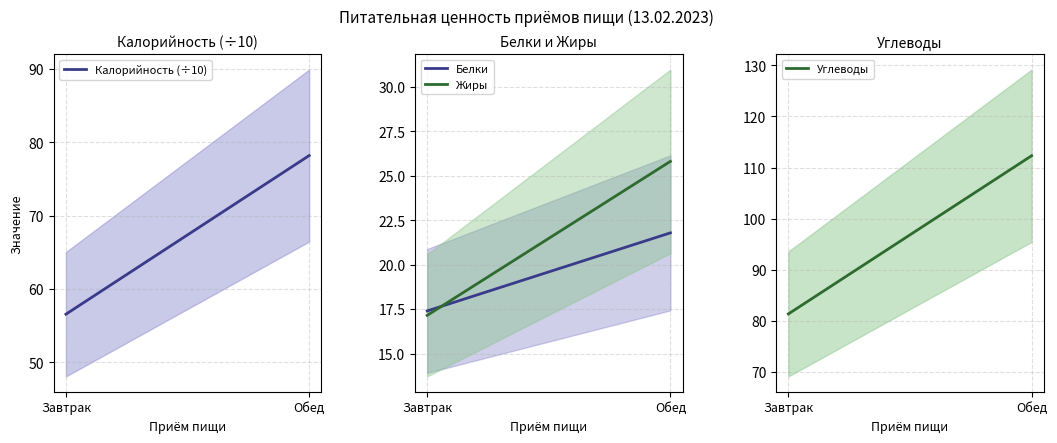

What are all the series names shown in the legend?

Калорийность (÷10), Белки, Жиры, Углеводы